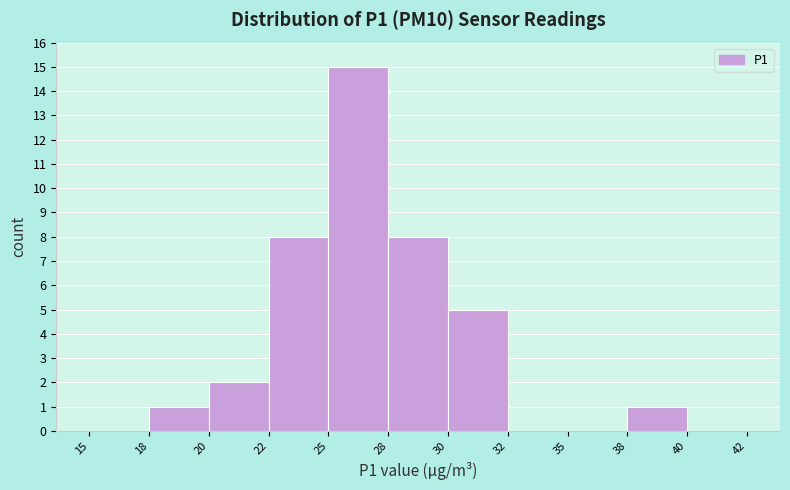

Reading right to left, extract all data points from this chart.

40=0	38=1	35=0	32=0	30=5	28=8	25=15	22=8	20=2	18=1	15=0